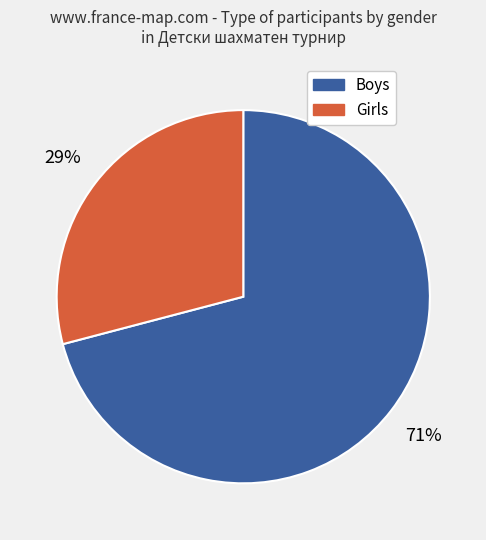

Which slice represents more than half of the pie?

Boys